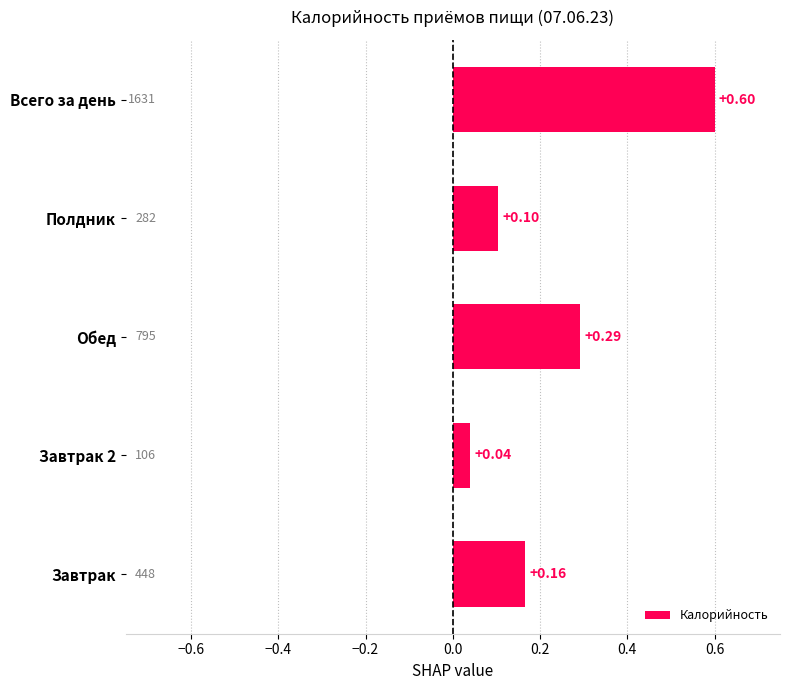

What is the difference between the maximum and minimum values?

0.6